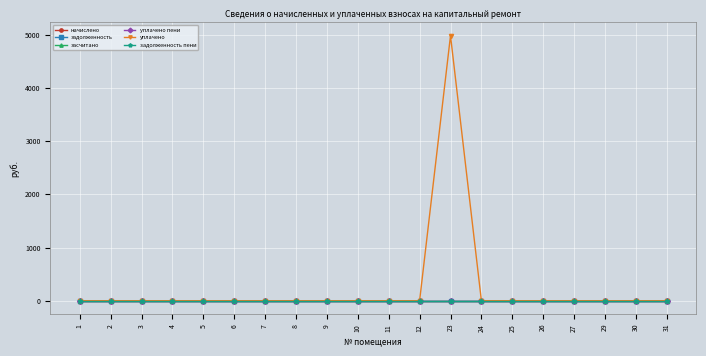

Does the chart have visible grid lines?

Yes